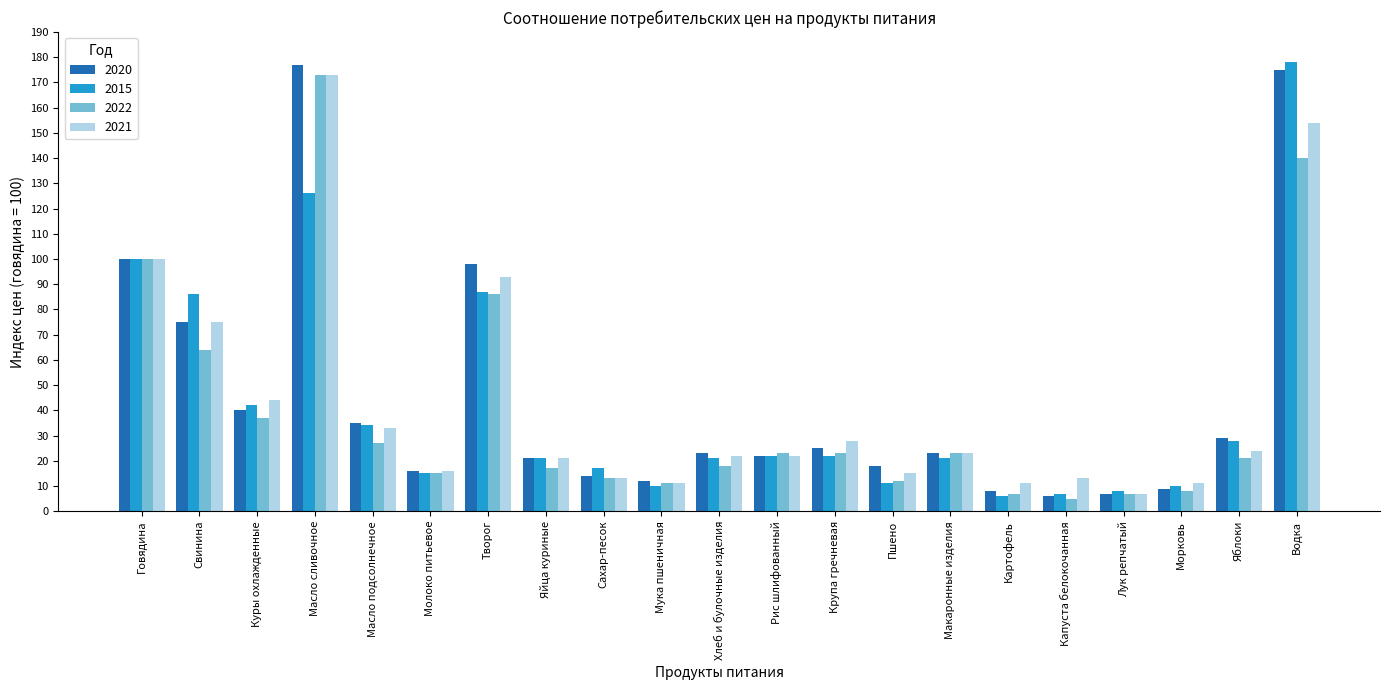

What position from the right is Свинина?

20